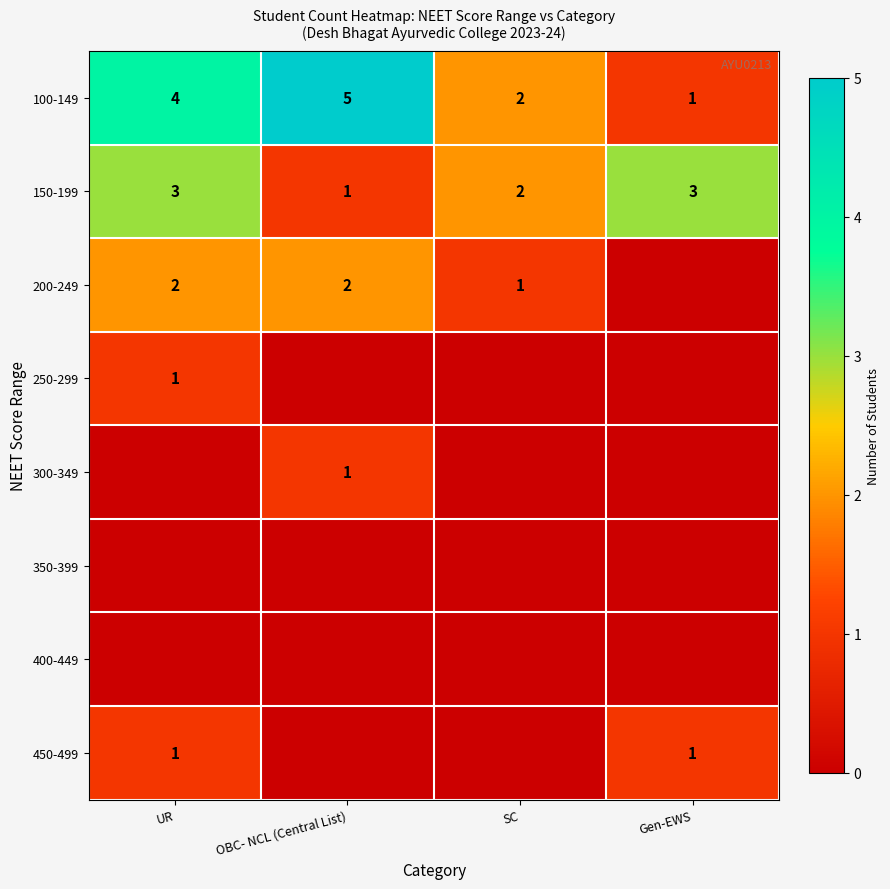

How many data points in 100-149 are less than 4?

2